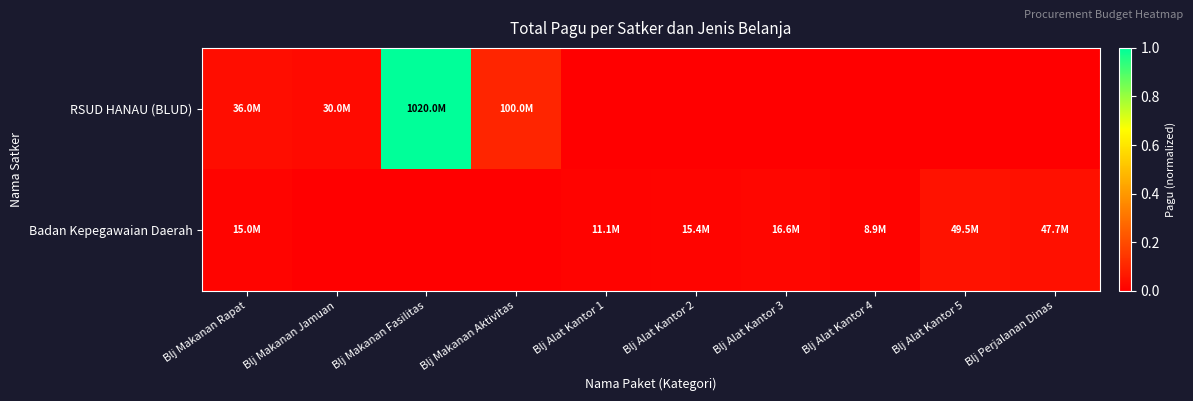

Count the number of data series in this chart.

2